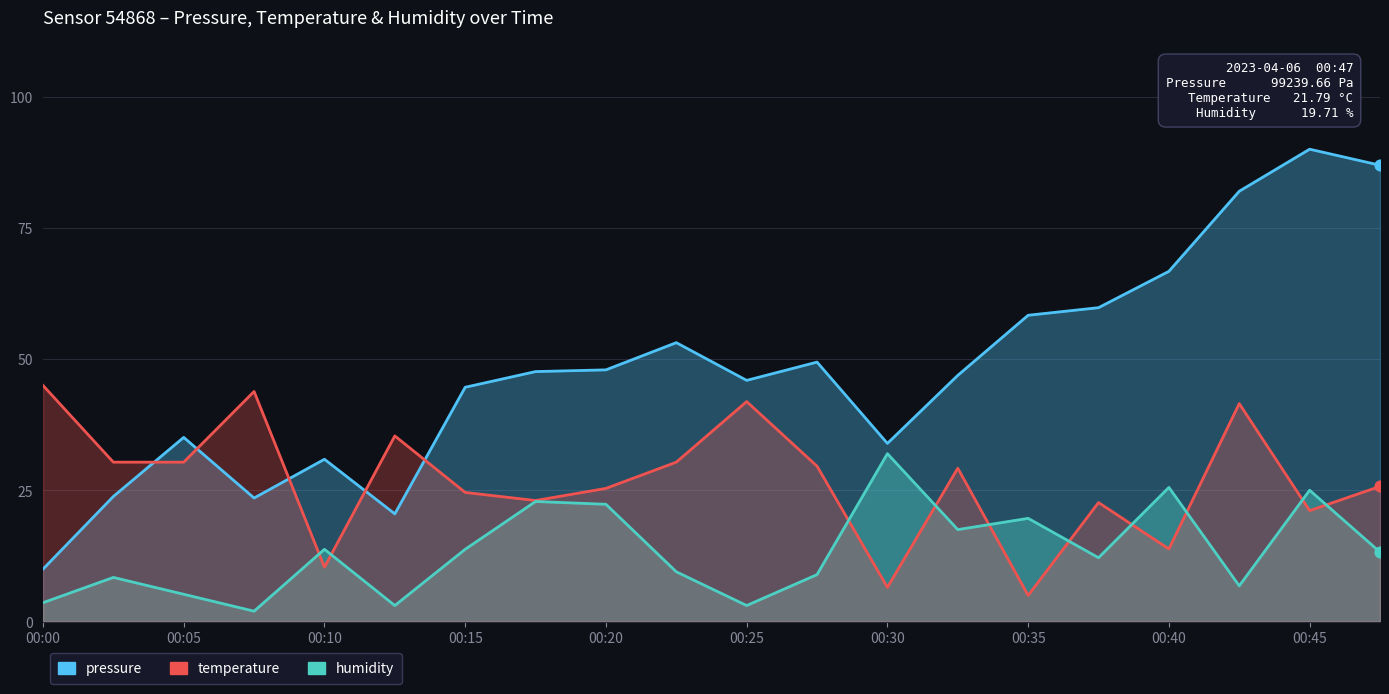

Is the value of temperature at 18 greater than the value of pressure at 00:05?

No